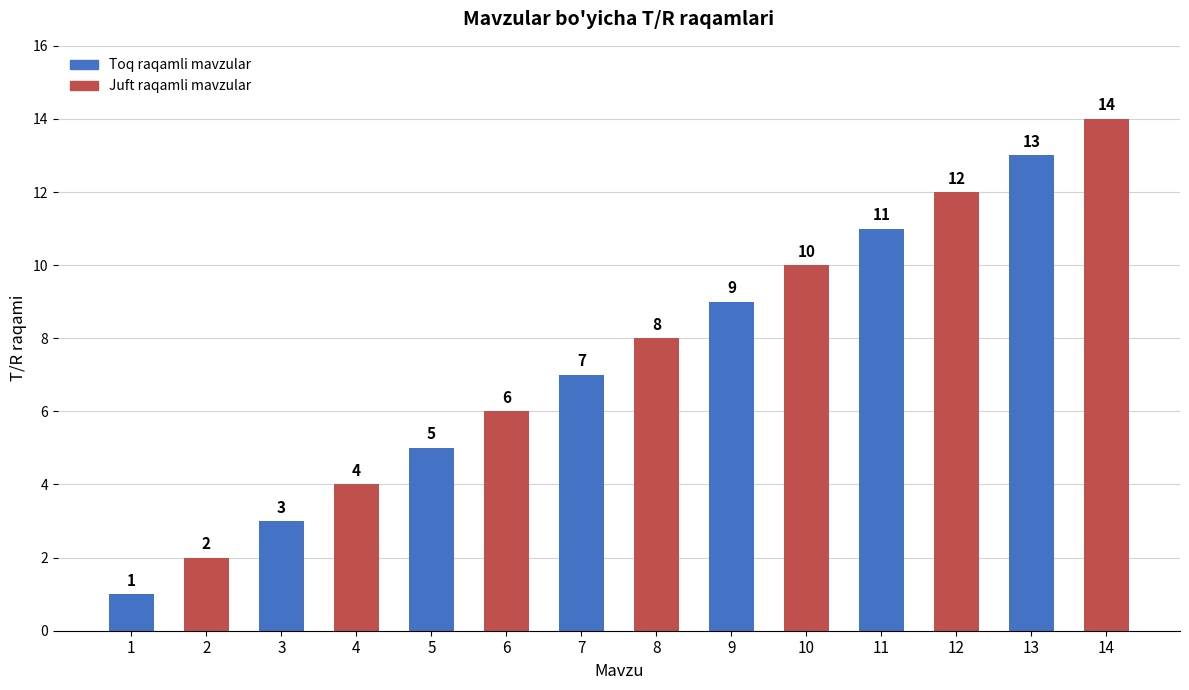

True or false: the data shows 7 at 10.

False